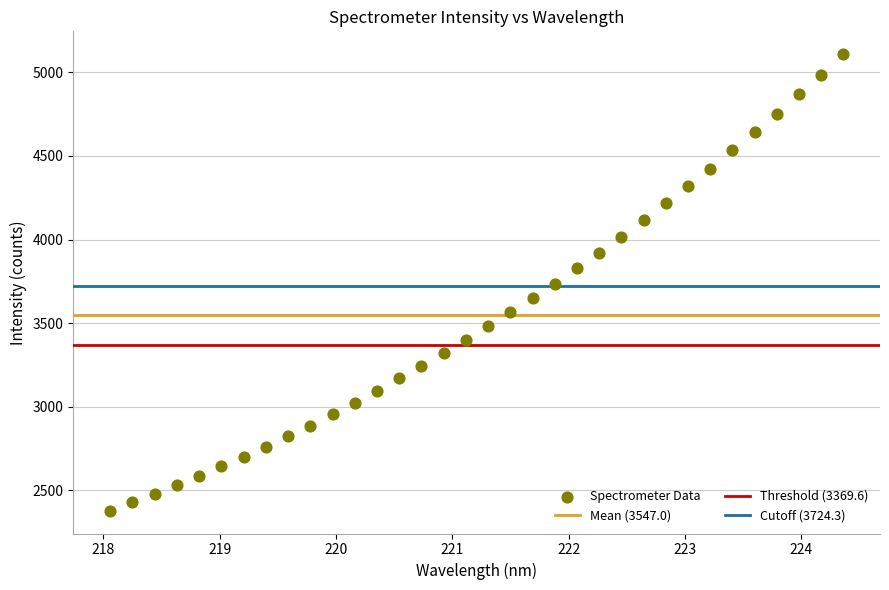

What is the range of X values (max minus min)?

6.3